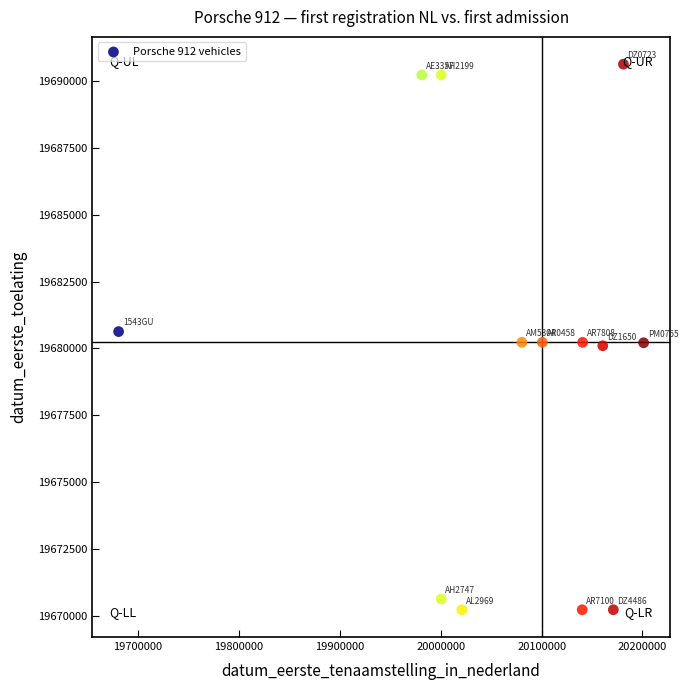

What is the range of Y values (max minus min)?

20402